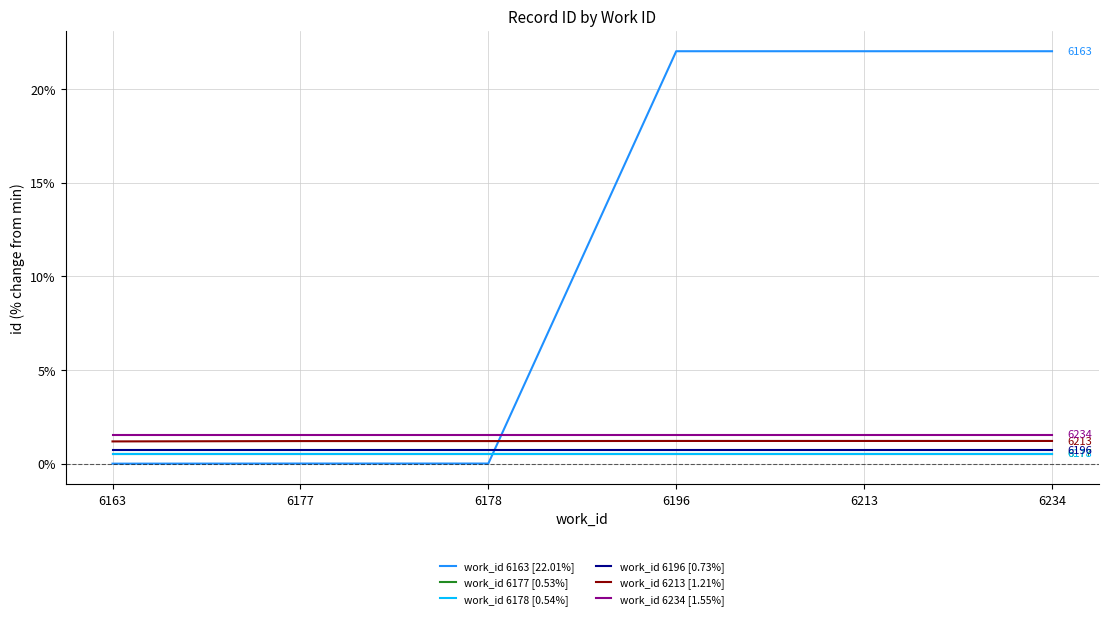

What is the total value across all series at 6213?

26.6